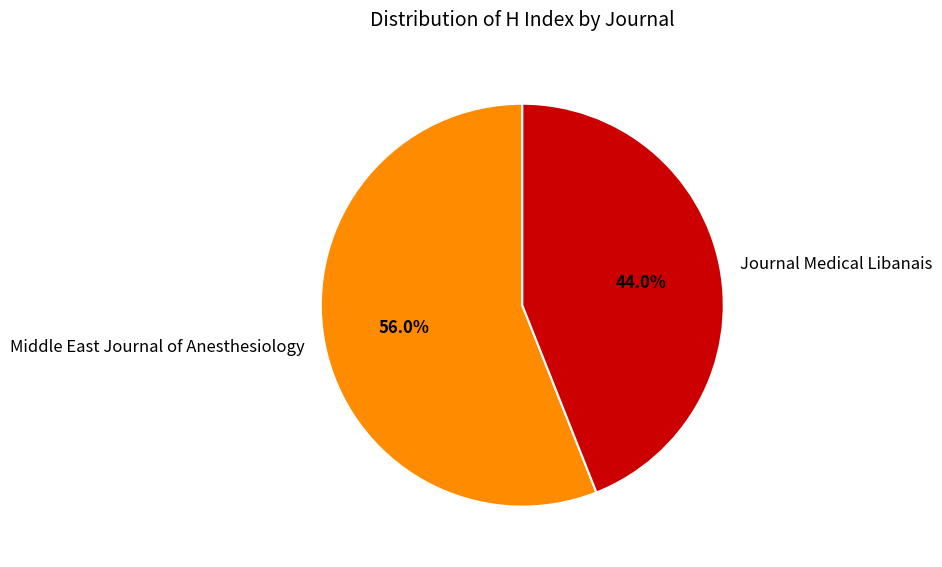

Which slice is the smallest?

Journal Medical Libanais